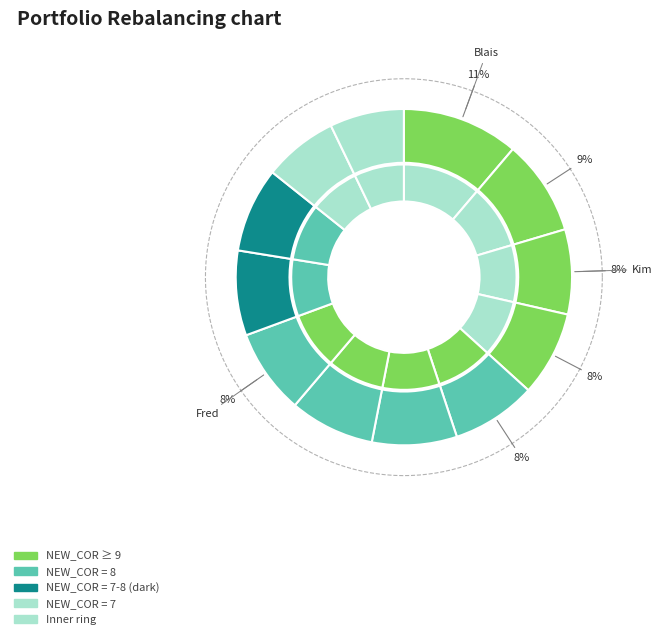

To the nearest percent, what is the average slice percentage?

8%